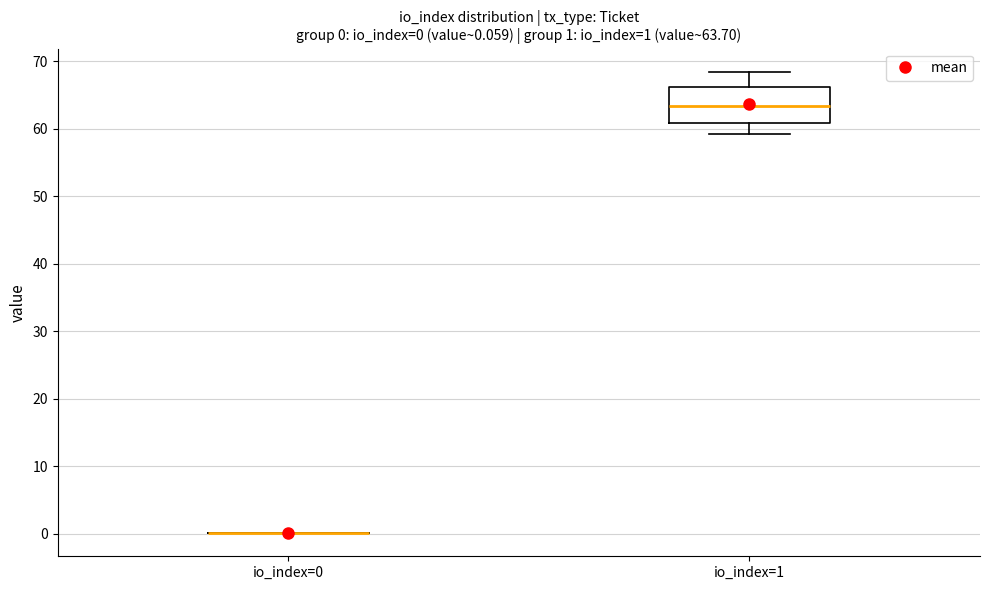

Which box is the tallest, from its lower edge to its upper edge?

io_index=1